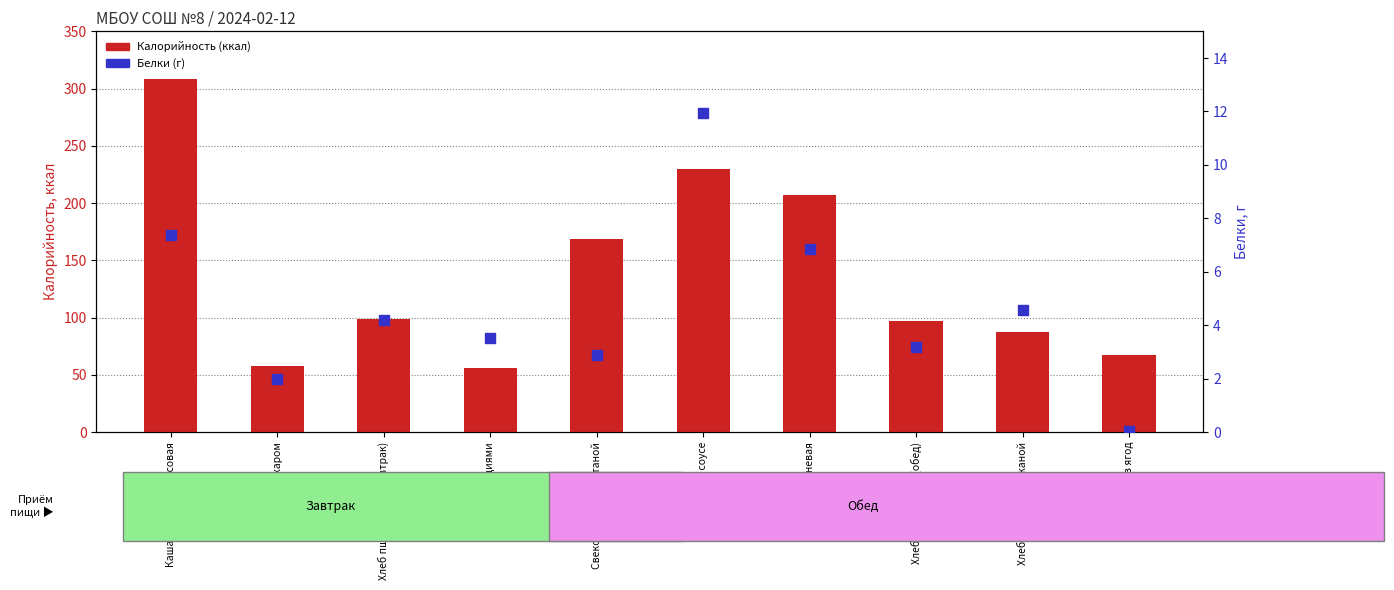

At how many categories does at least one series exceed 136?

4